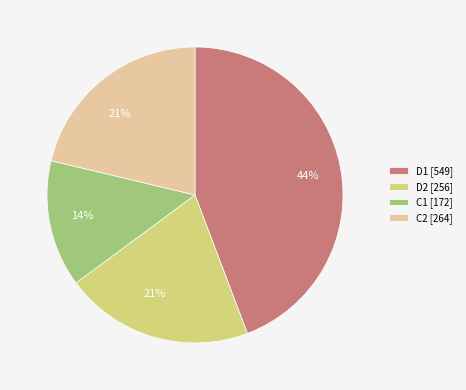

True or false: C2 accounts for 16% of the total.

False